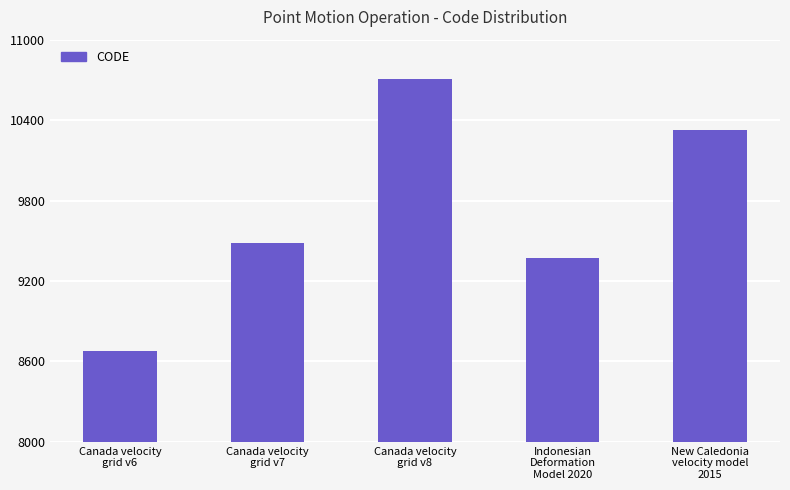

The value at Canada velocity
grid v6 is 8676. True or false?

True